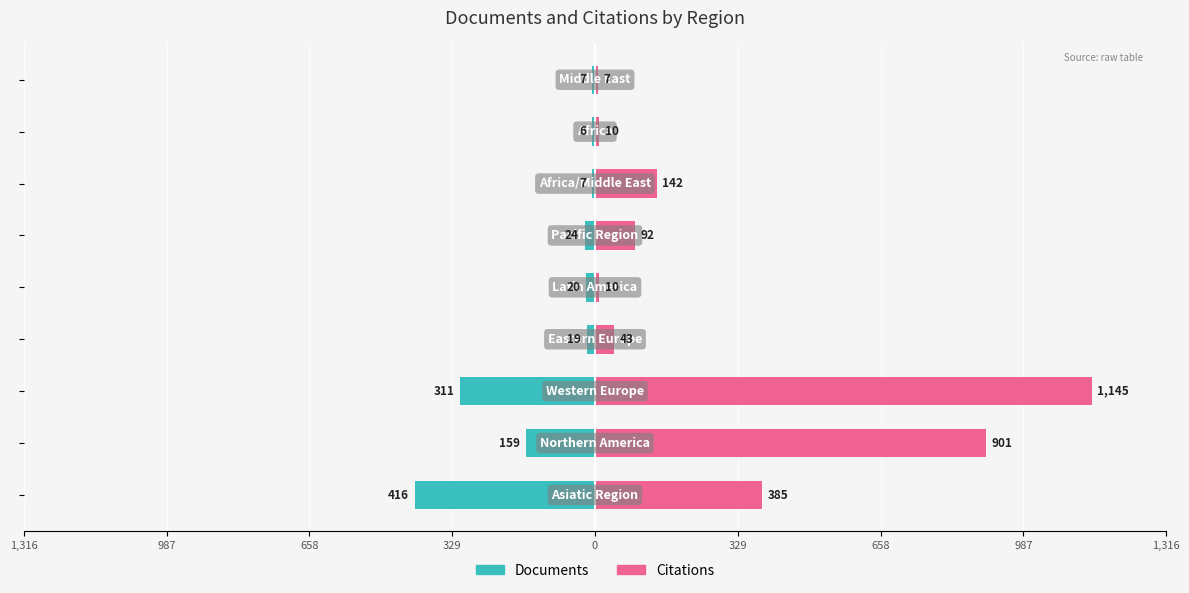

Rank the series by their maximum value, from highest to lowest.

Citations, Documents